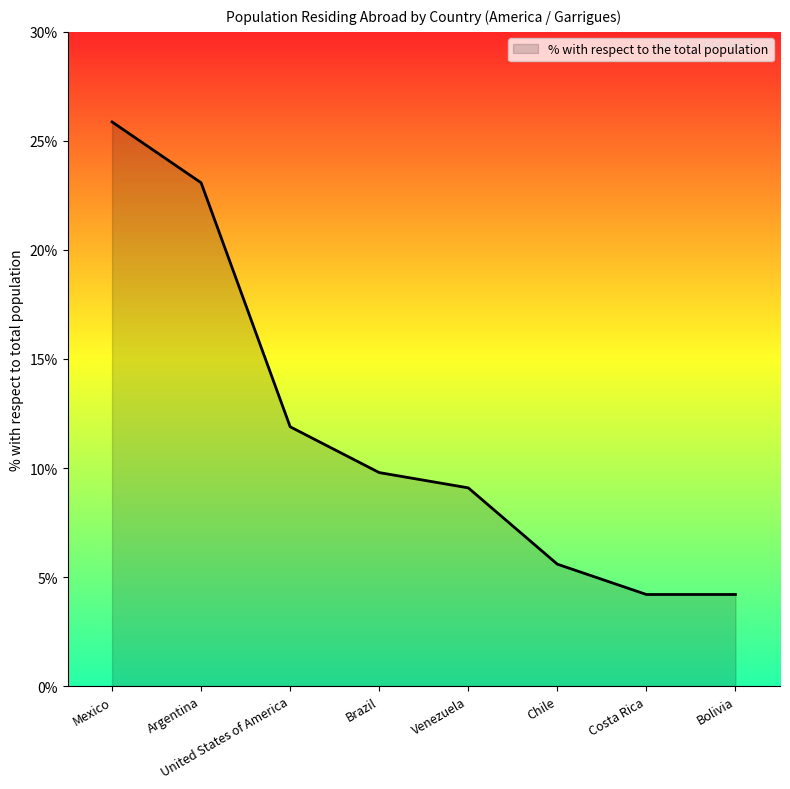

Reading left to right, list all the values displayed in this chart.

25.9	23.1	11.9	9.8	9.1	5.6	4.2	4.2